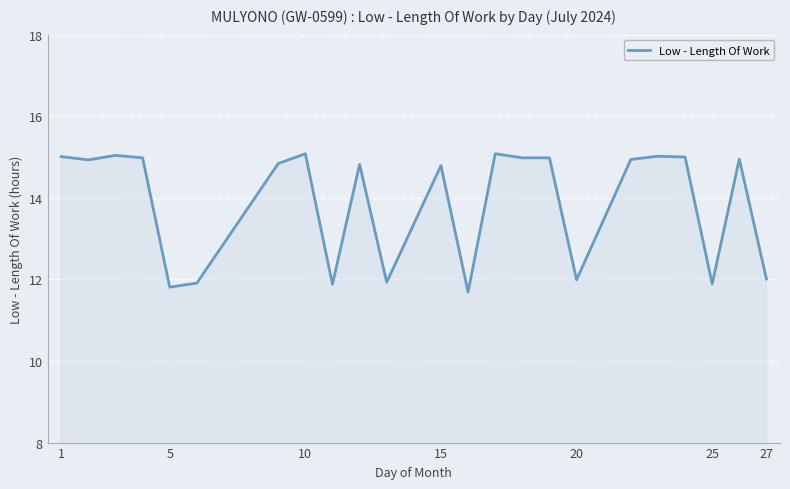

What is the maximum value shown in the chart?

15.1